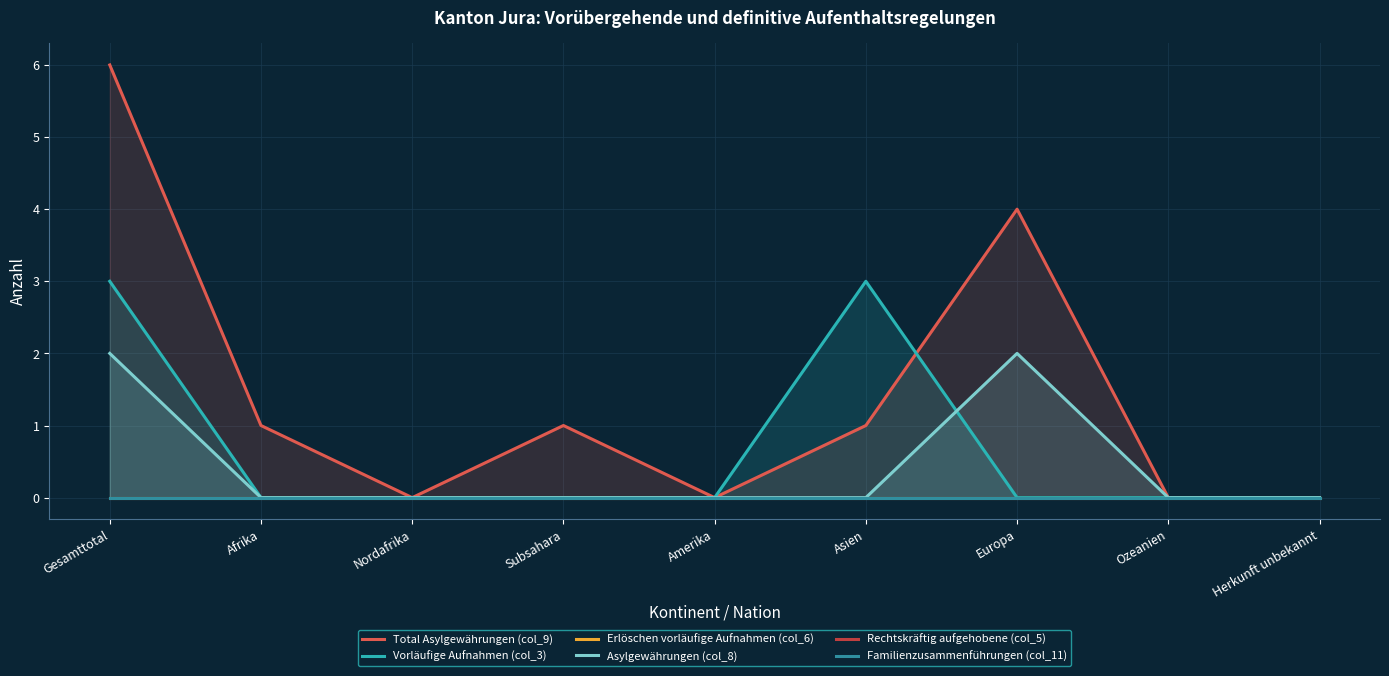

What is the label of the 2nd point from the left?

Afrika